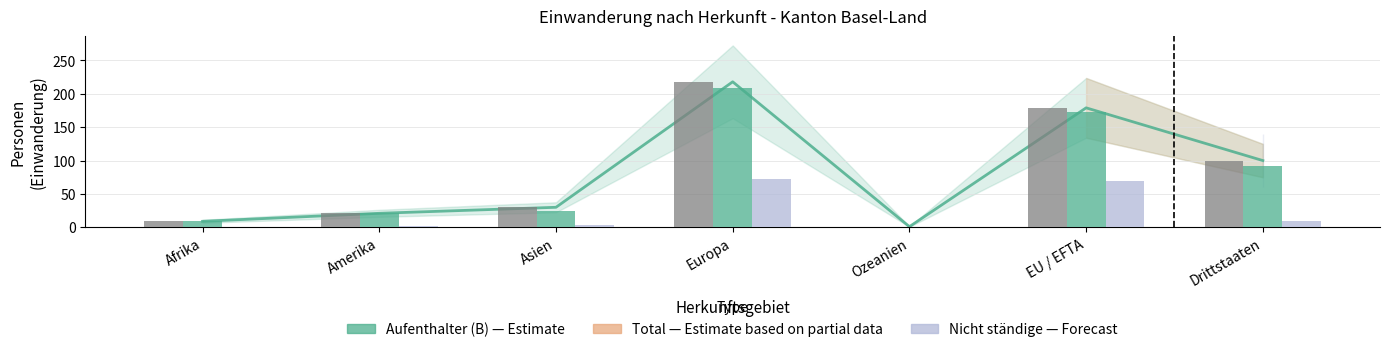

What is the label of the 7th bar from the left?

Drittstaaten